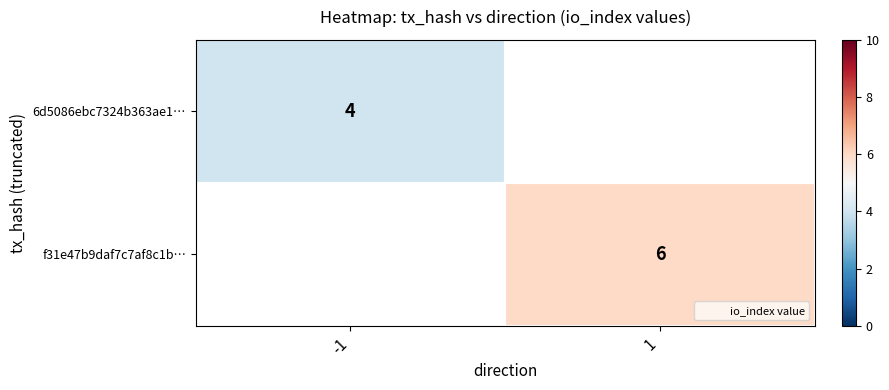

List the series in order of their peak value, lowest first.

6d5086ebc7324b363ae1…, f31e47b9daf7c7af8c1b…